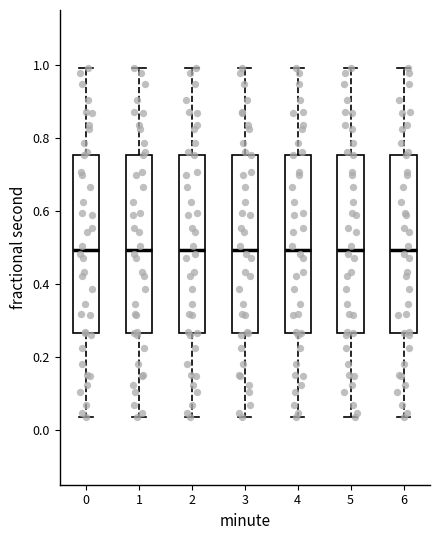

Where does the lower whisker of the box at x = 4 end on the y-axis? The values are not printed on the chart, so give them approximately, as read against the axis.

0.04